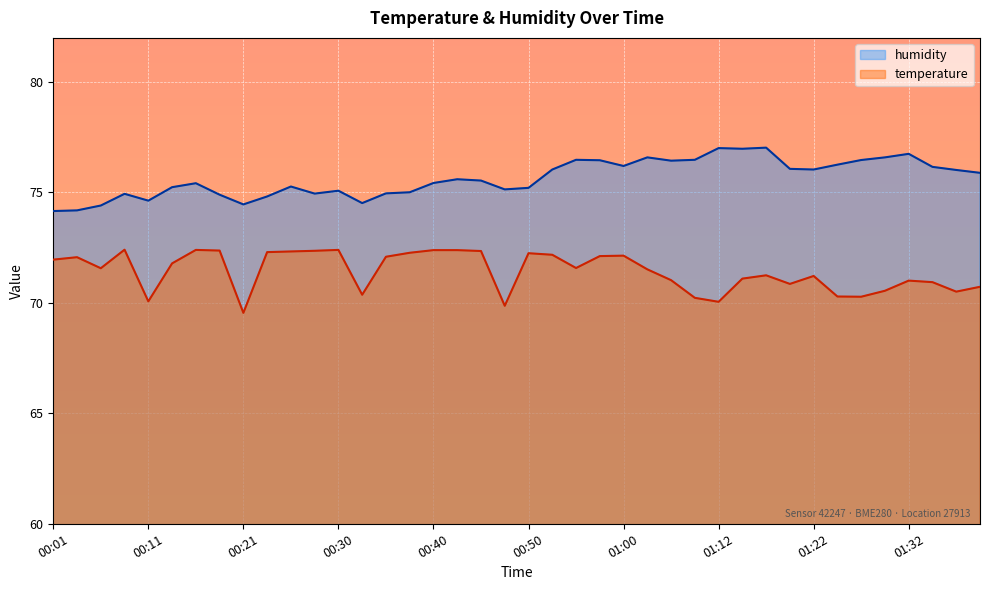

Reading right to left, what are all the values shown in this chart?

humidity: 75.9	76.0	76.2	76.8	76.6	76.5	76.3	76.0	76.1	77.0	77.0	77.0	76.5	76.4	76.6	76.2	76.5	76.5	76.0	75.2	75.1	75.5	75.6	75.4	75.0	75.0	74.5	75.1	75.0	75.3	74.8	74.5	74.9	75.4	75.2	74.6	74.9	74.4	74.2	74.2
temperature: 70.7	70.5	70.9	71.0	70.5	70.3	70.3	71.2	70.9	71.2	71.1	70.0	70.2	71.0	71.5	72.1	72.1	71.6	72.2	72.2	69.9	72.3	72.4	72.4	72.3	72.1	70.4	72.4	72.4	72.3	72.3	69.5	72.4	72.4	71.8	70.1	72.4	71.6	72.1	72.0